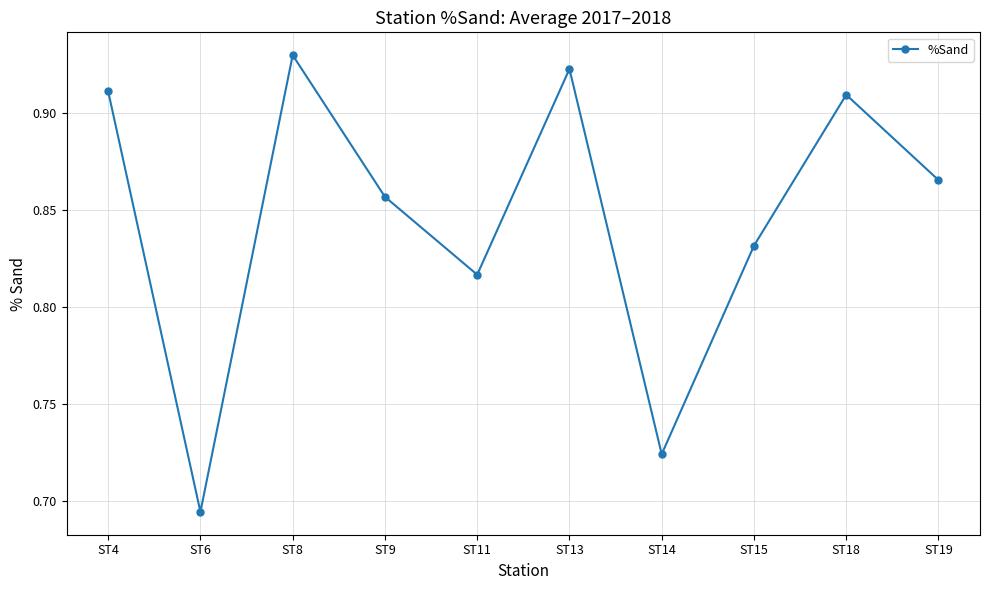

Is it true that the value at ST6 is 1.1?

False